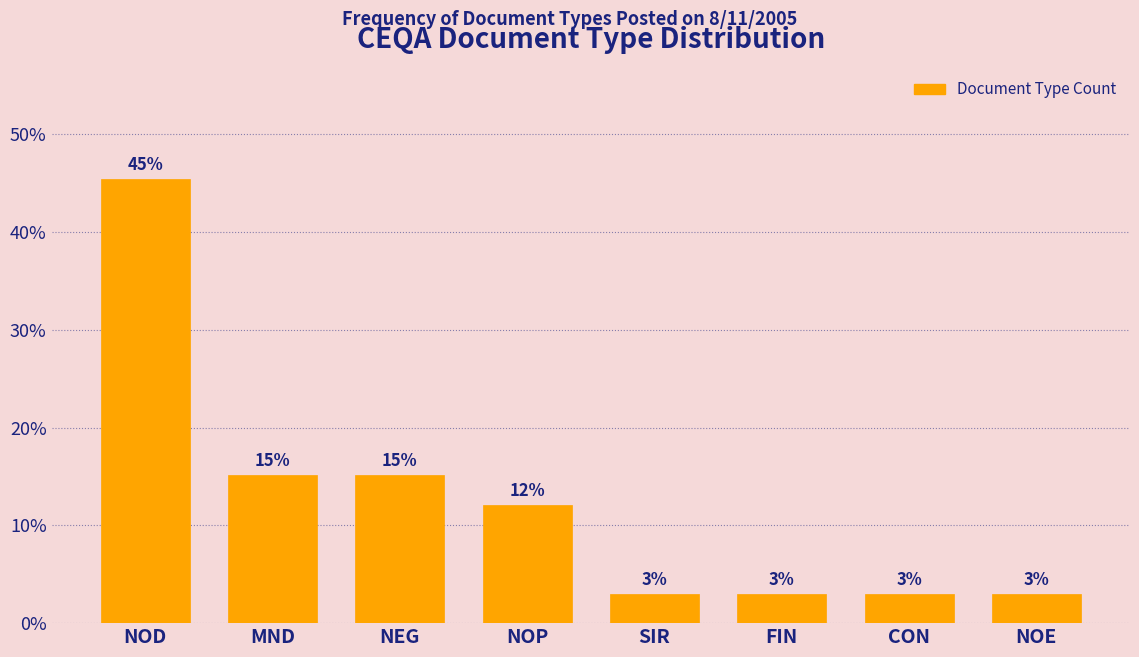

At which category does the chart reach its peak across all series?

NOD